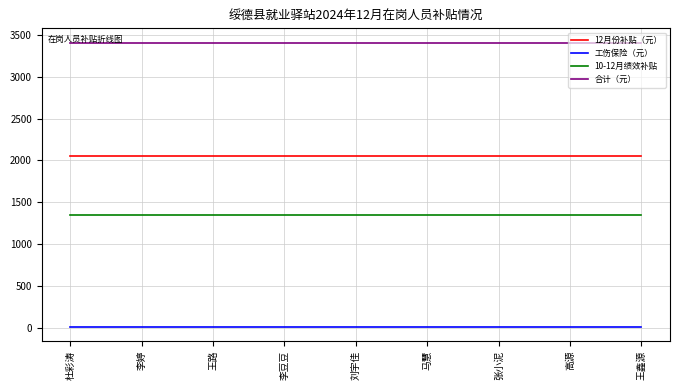

True or false: 12月份补贴（元） and 工伤保险（元） intersect in this chart.

False